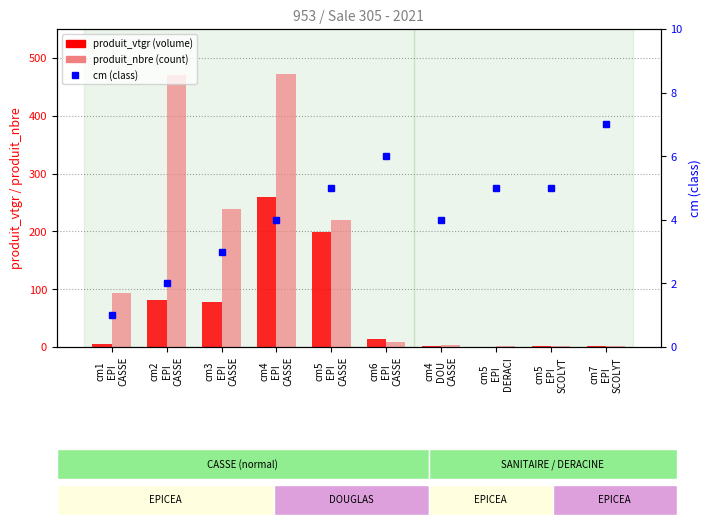

How many categories are shown in the chart?

10